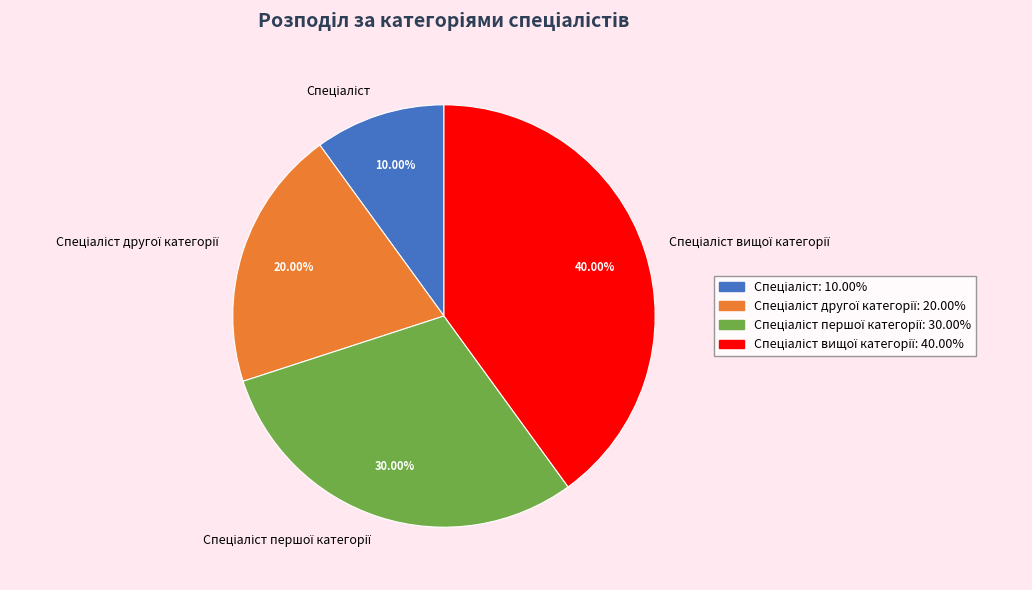

To the nearest percent, what is the difference between the largest and smallest slice percentages?

30%